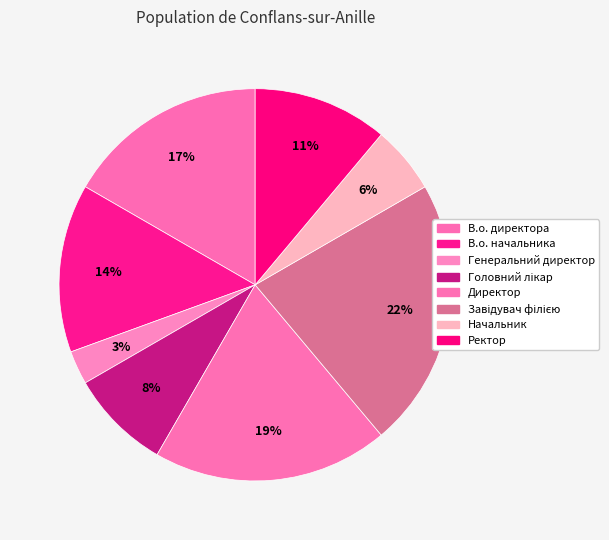

How many slices are in this pie chart?

8